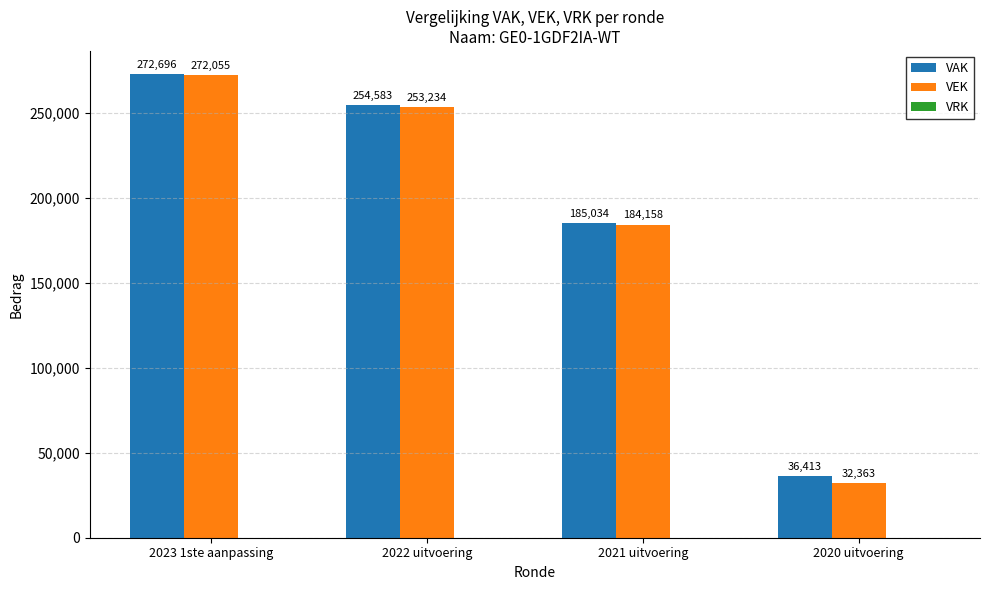

Is the value of VEK at 2023 1ste aanpassing greater than the value of VAK at 2022 uitvoering?

Yes